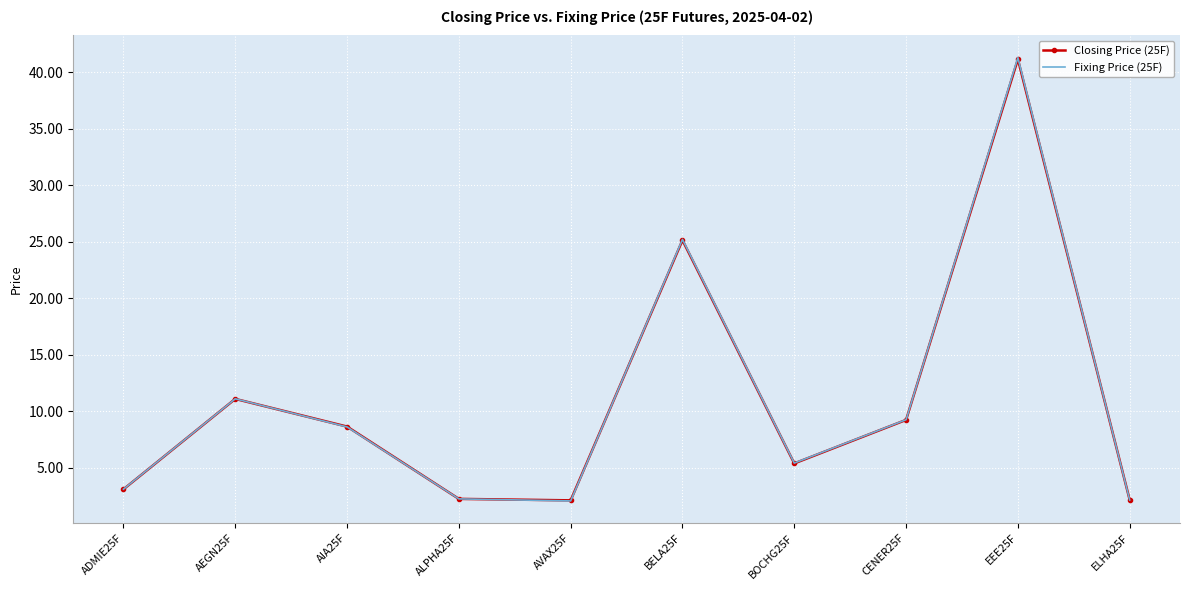

What is the maximum value shown in the chart?

41.3